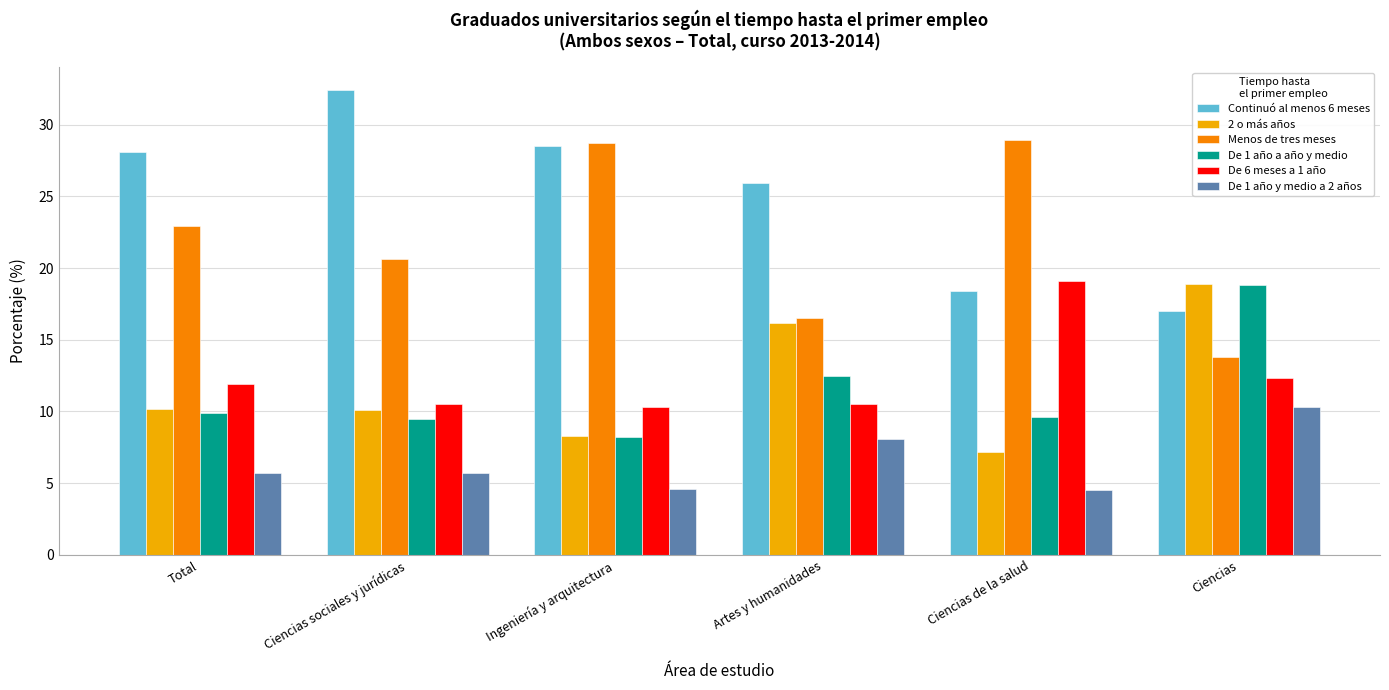

The De 6 meses a 1 año series shows 3.5 at Ingeniería y arquitectura. True or false?

False